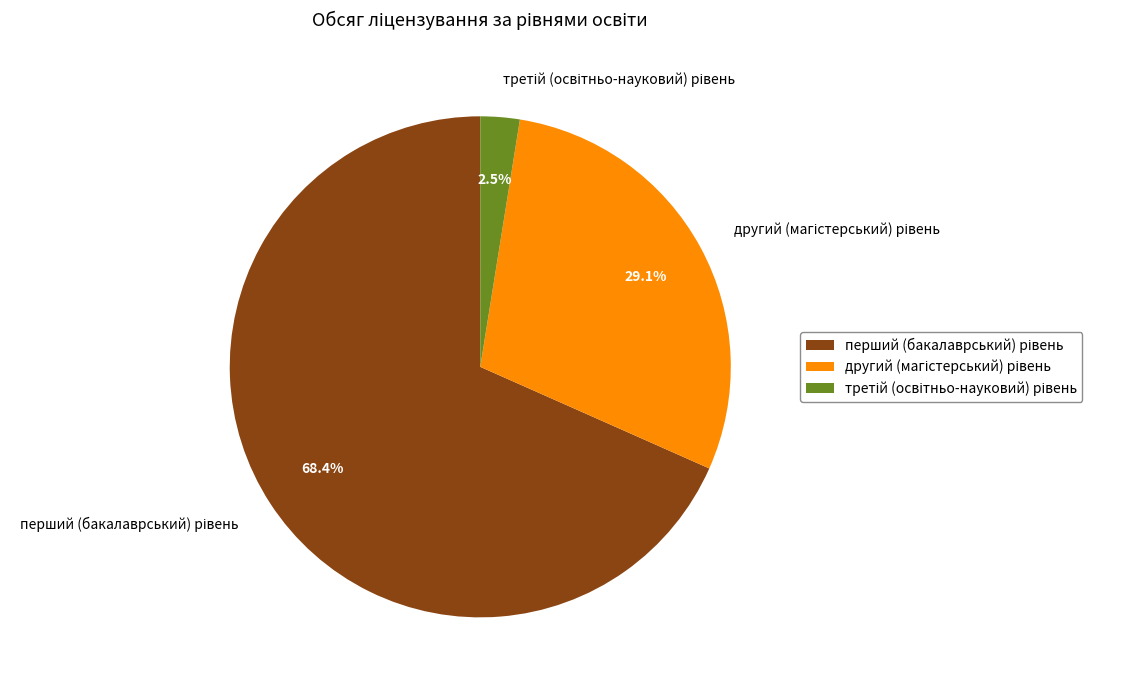

Does any single category account for the majority?

Yes